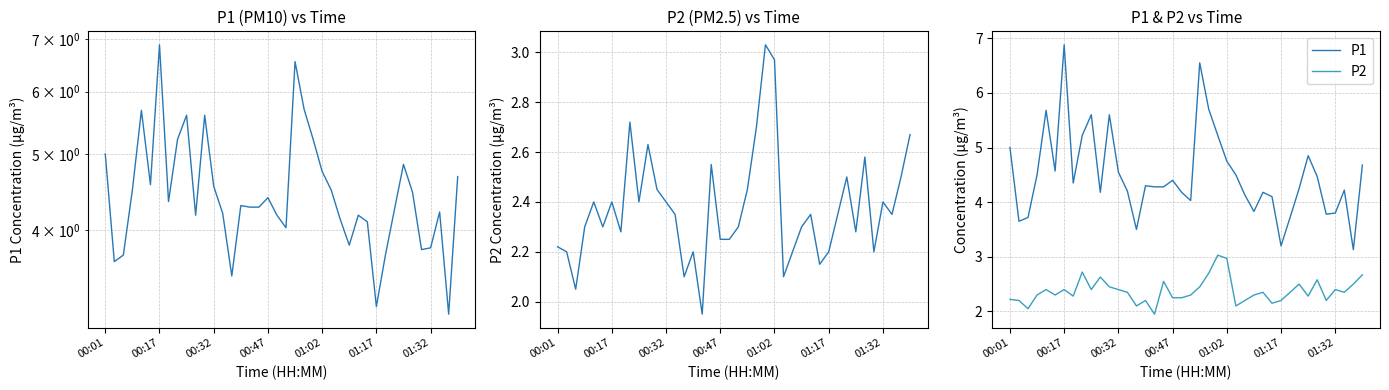

Reading left to right, extract all data points from this chart.

P1: 5.0	3.6	3.7	4.5	5.7	4.6	6.9	4.3	5.2	5.6	4.2	5.6	4.5	4.2	3.5	4.3	4.3	4.3	4.4	4.2	4.0	6.5	5.7	5.2	4.8	4.5	4.1	3.8	4.2	4.1	3.2	3.7	4.2	4.8	4.5	3.8	3.8	4.2	3.1	4.7
P2: 2.2	2.2	2.0	2.3	2.4	2.3	2.4	2.3	2.7	2.4	2.6	2.5	2.4	2.4	2.1	2.2	1.9	2.5	2.2	2.2	2.3	2.5	2.7	3.0	3.0	2.1	2.2	2.3	2.4	2.1	2.2	2.4	2.5	2.3	2.6	2.2	2.4	2.4	2.5	2.7